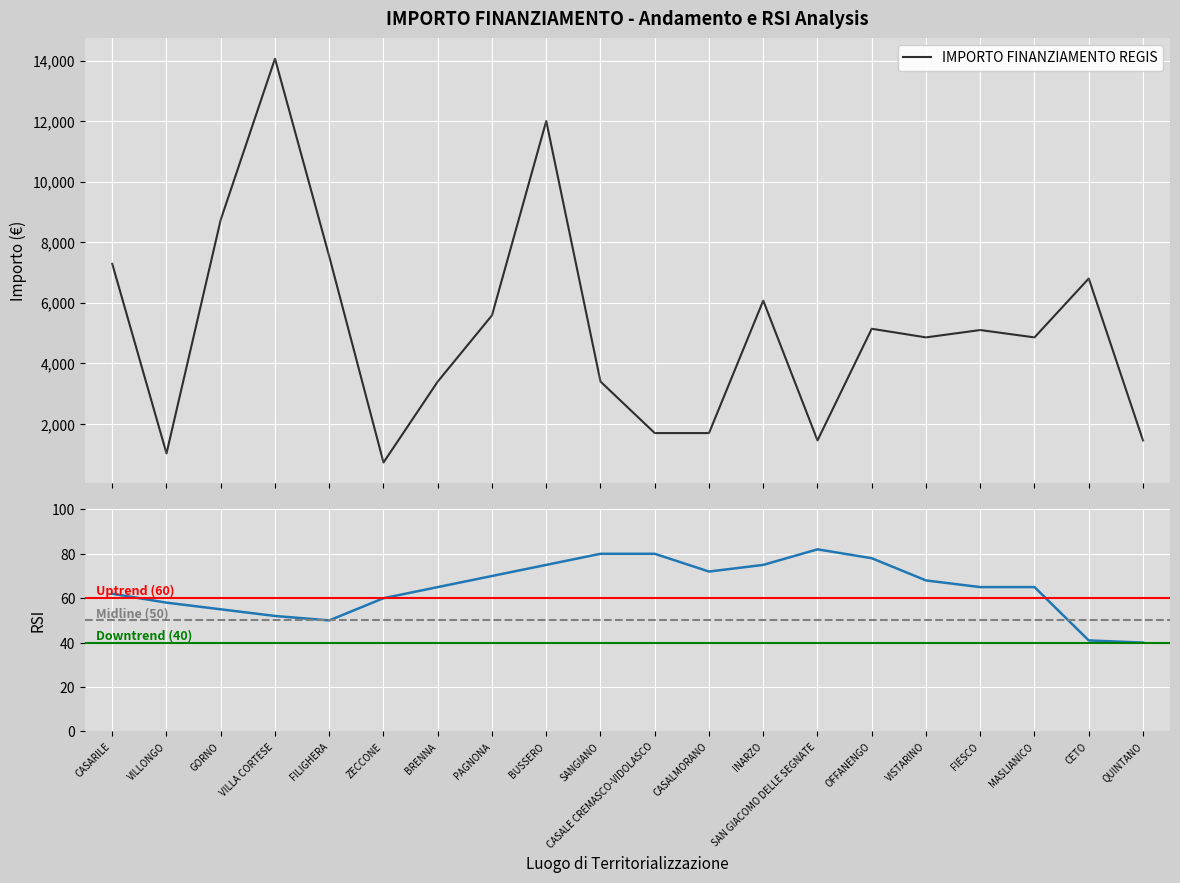

What is the smallest value displayed?

729